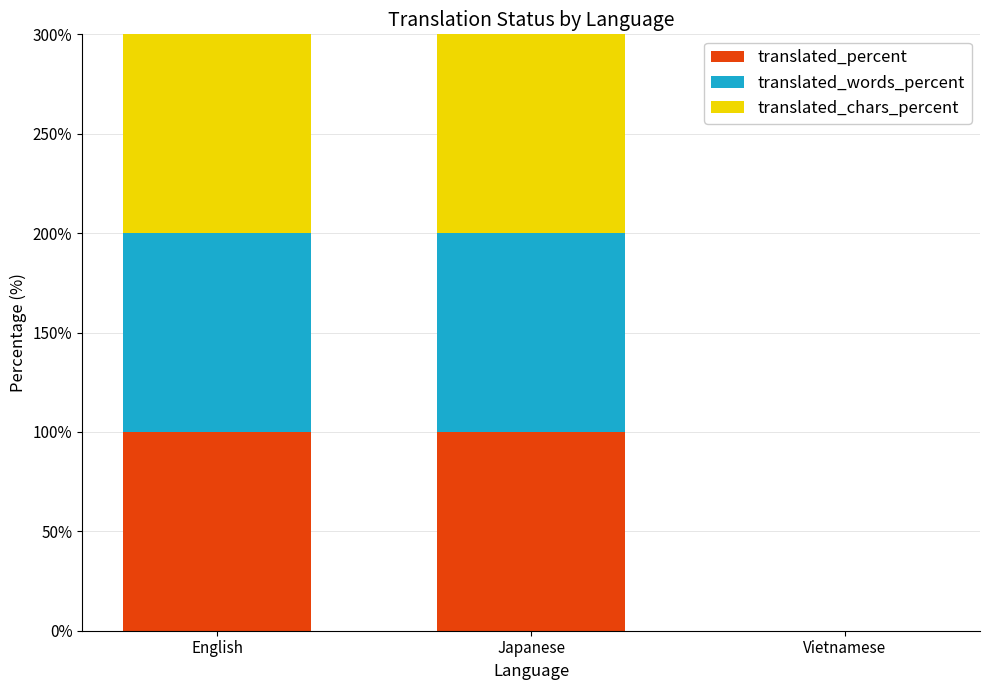

What is the sum of the translated_percent values at Vietnamese and Japanese?

100